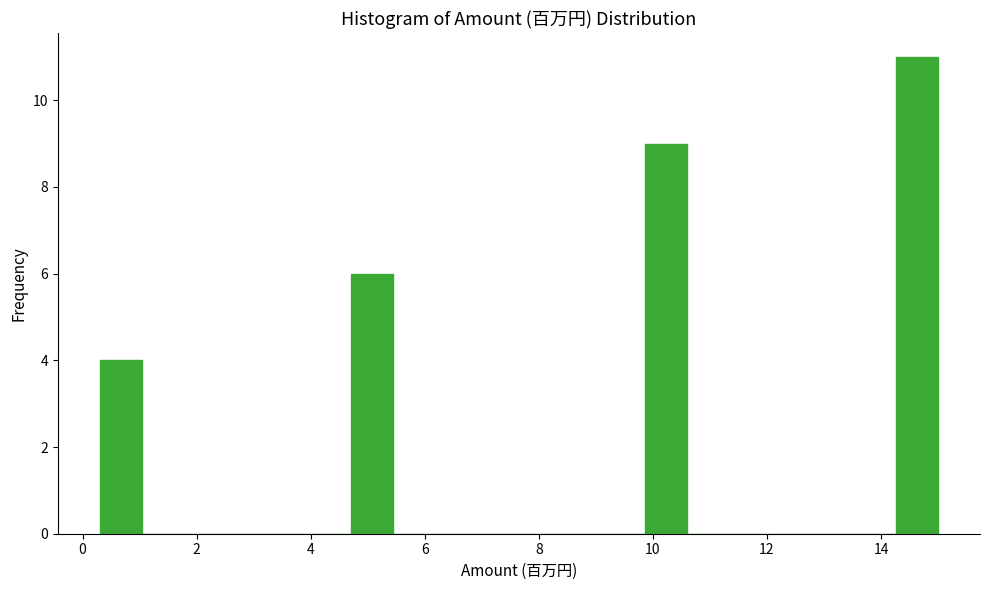

Read against the x-axis, roughly where is the centre of the tallest bar?

14.6